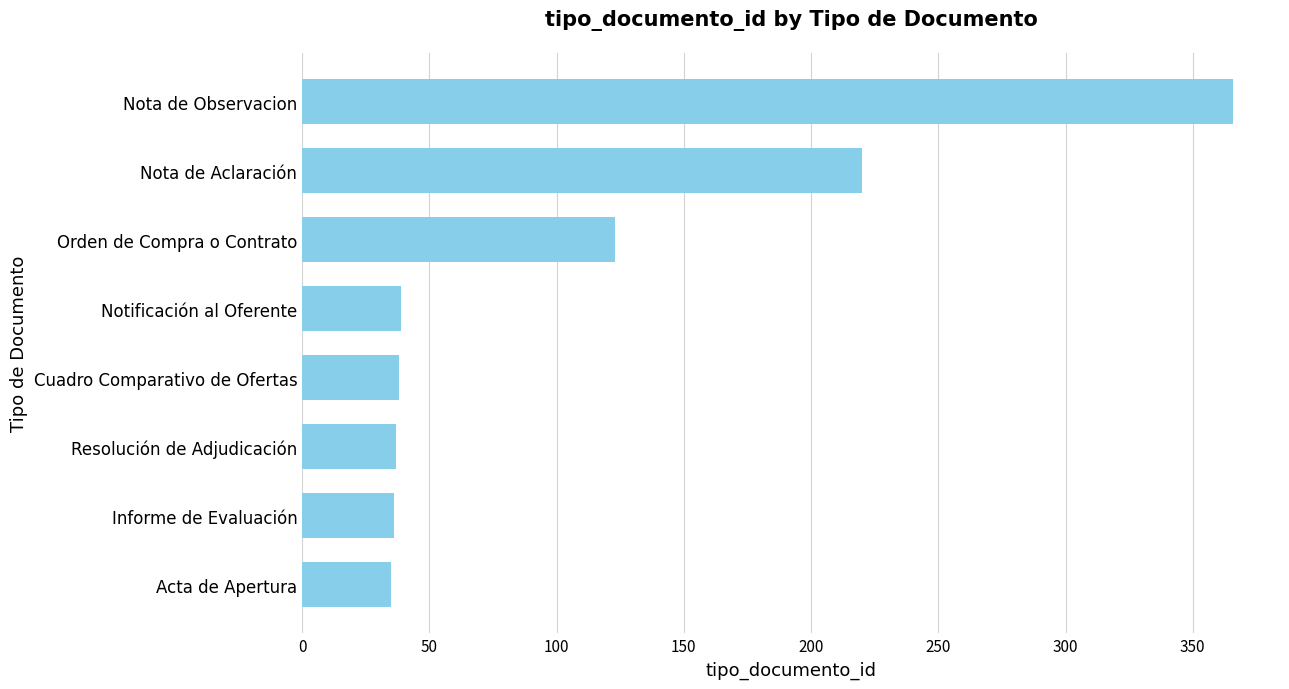

Read the value at Orden de Compra o Contrato.

123